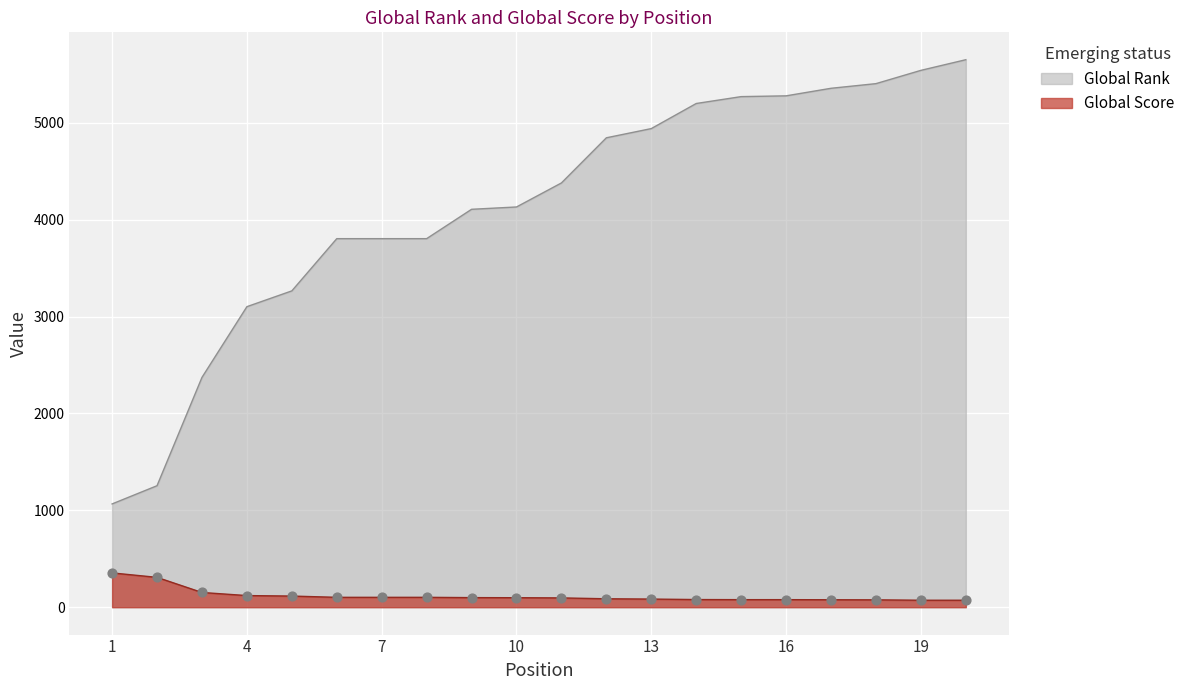

Which series reaches the maximum Y coordinate?

Global Rank